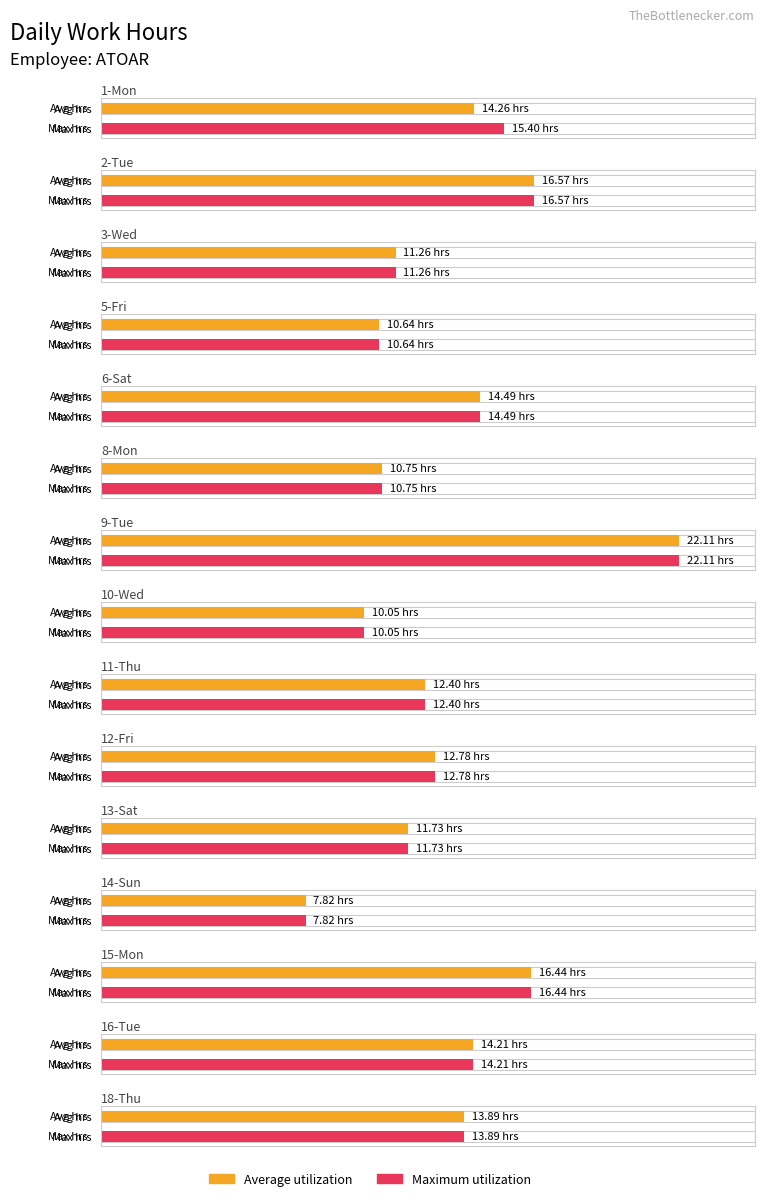

How many bars are there in total?

30